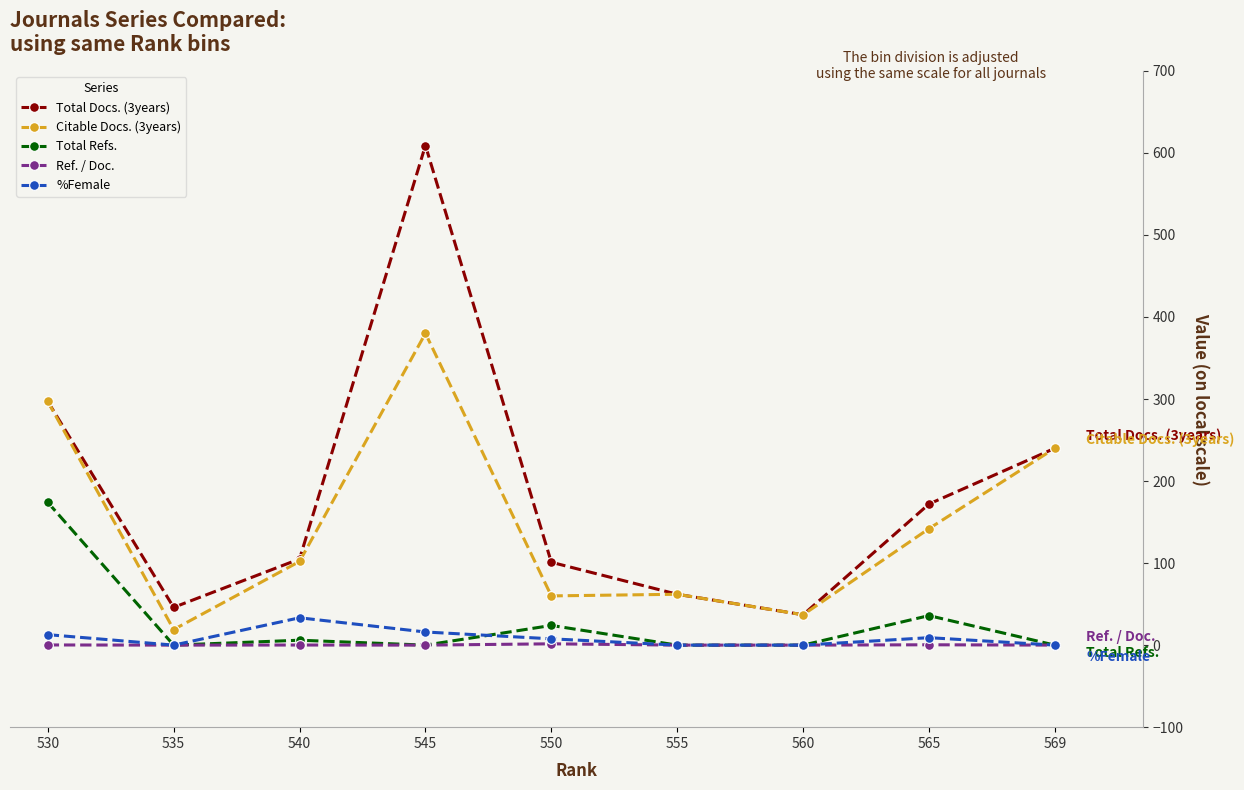

What is the value of the Citable Docs. (3years) point at the 3rd from the left?

102.0